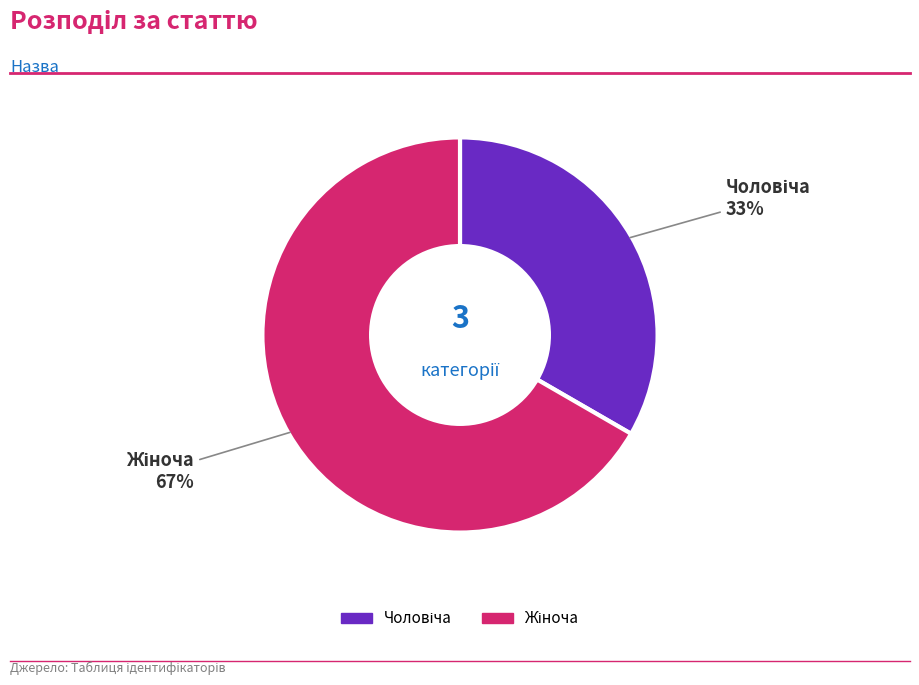

To the nearest percent, what is the average slice percentage?

50%